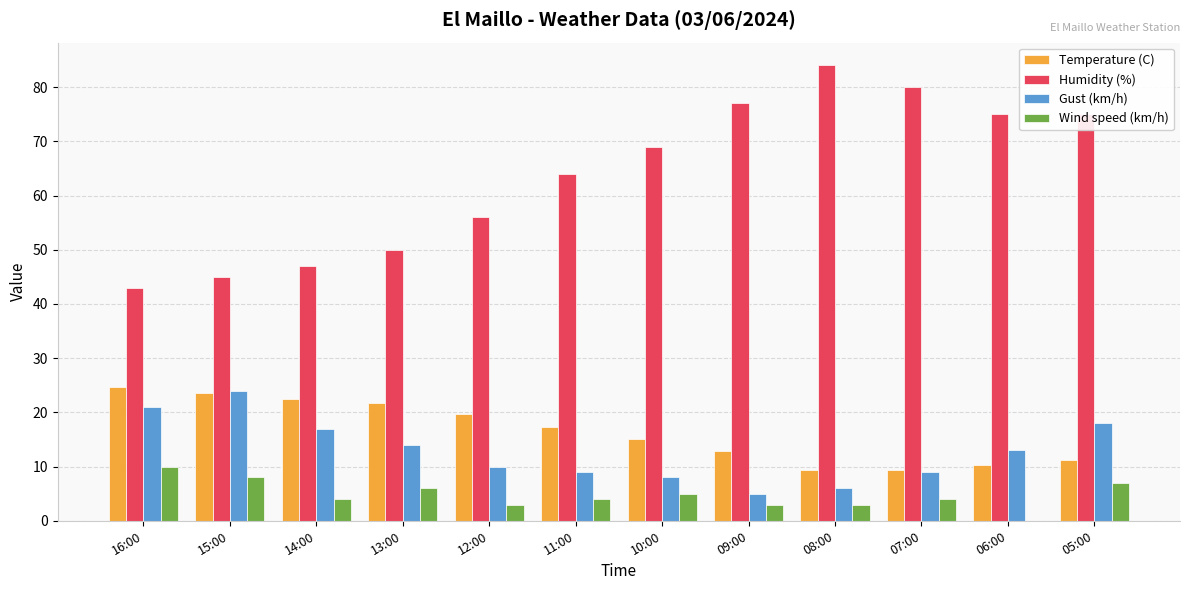

True or false: Gust (km/h) has a value of 17.0 at 14:00.

True